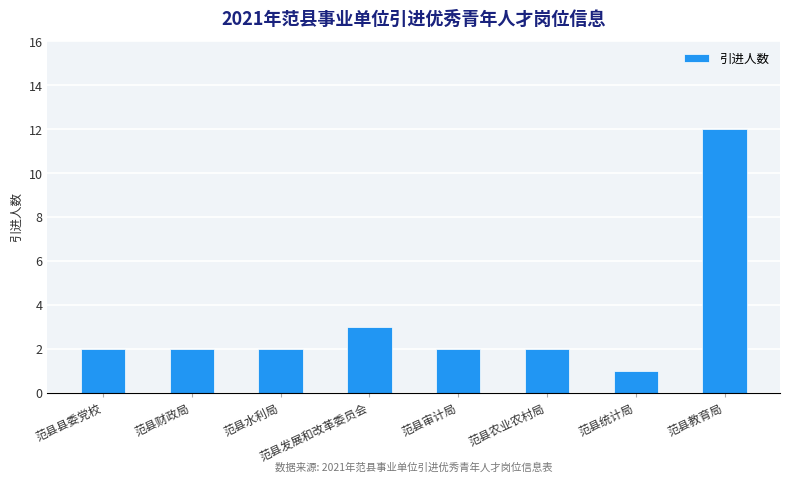

How many bars are there in total?

8